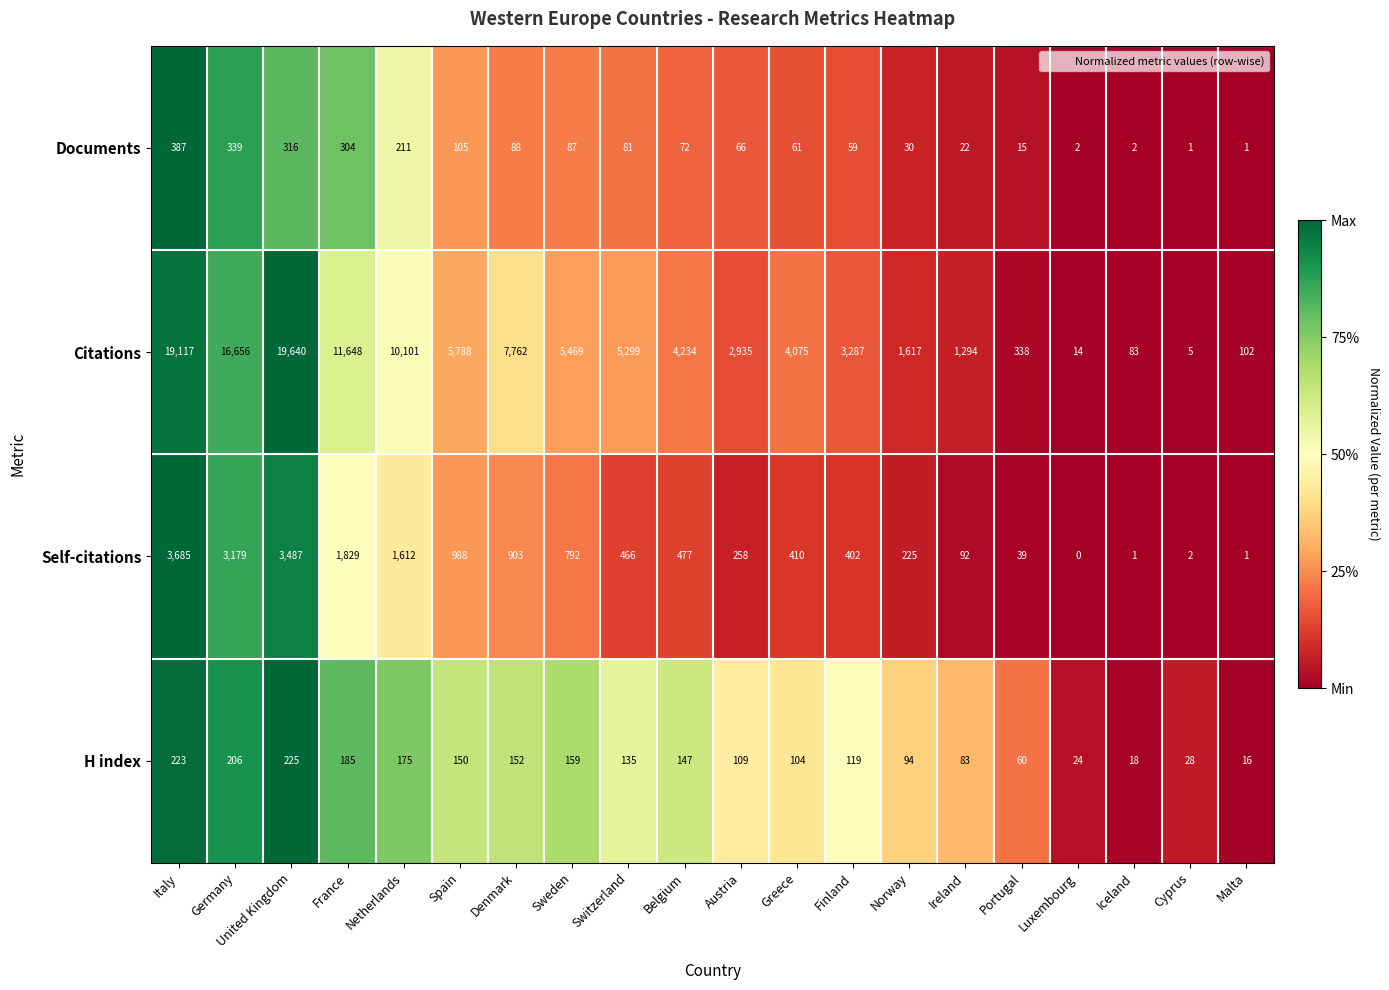

At United Kingdom, list the series in order from smallest to largest.

H index, Documents, Self-citations, Citations